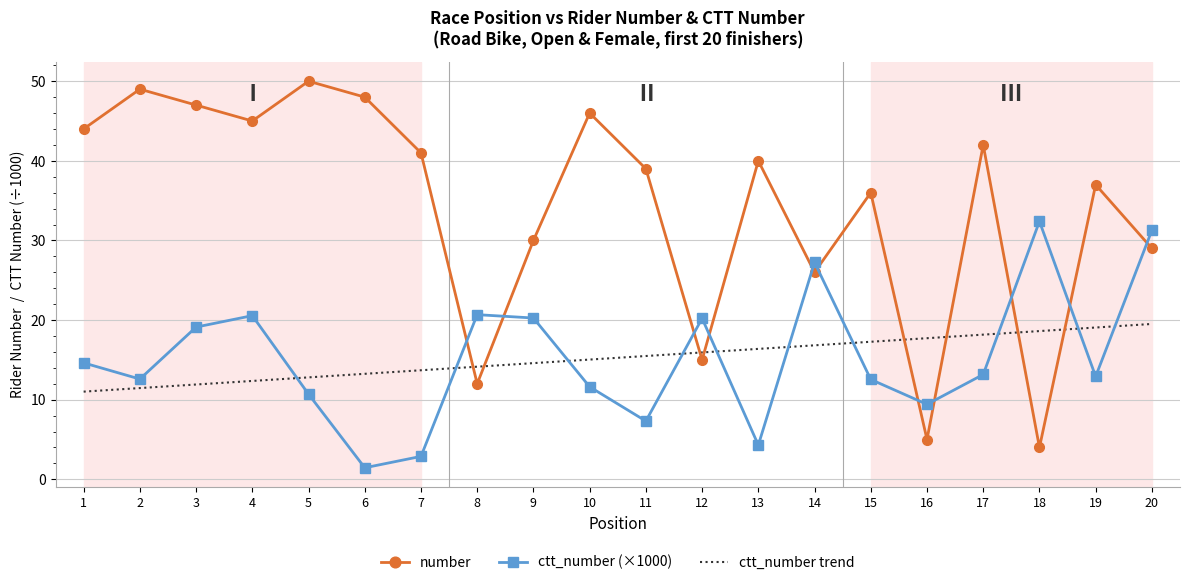

What is the total value across all series at 16?

32.1